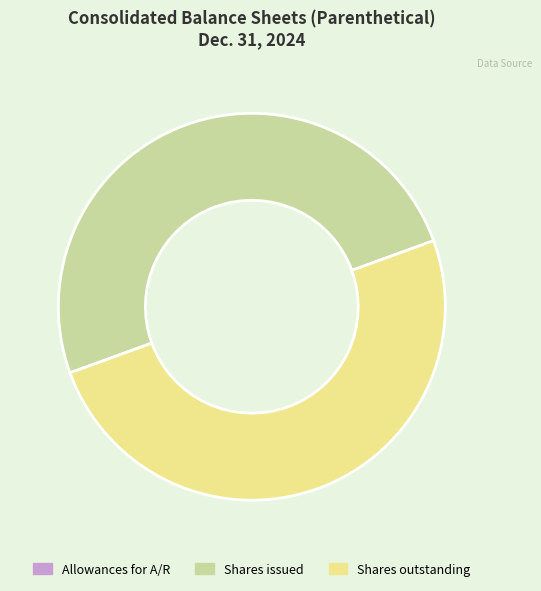

Is it true that Shares outstanding is 50% of the pie?

True